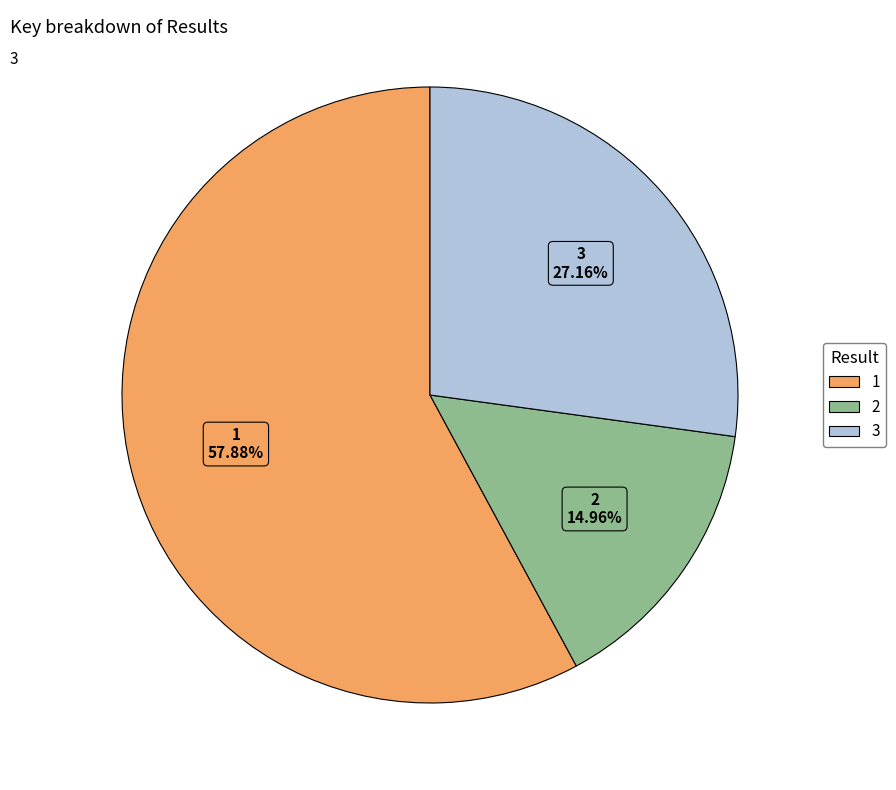

True or false: 3 accounts for 27% of the total.

True